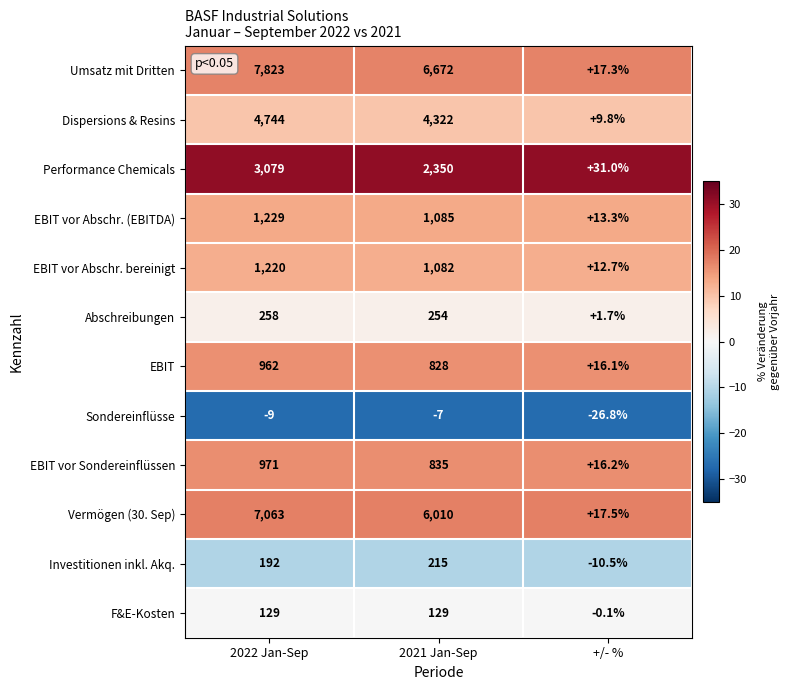

Which label corresponds to the largest value in the chart?

2022 Jan-Sep